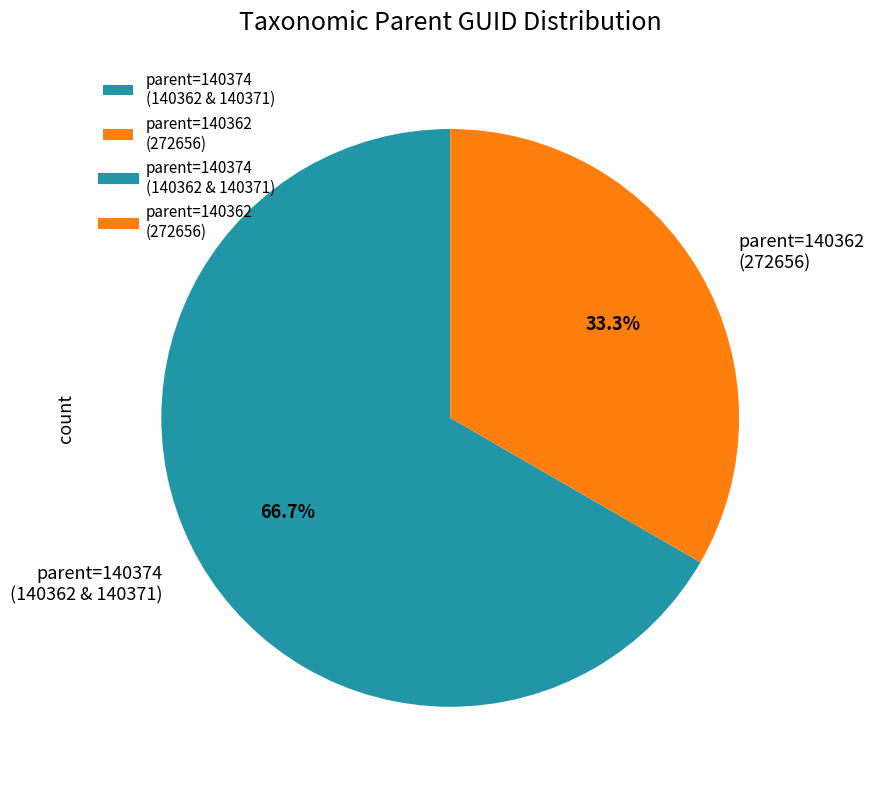

What is the largest slice in the pie chart?

parent=140374 (140362 & 140371)